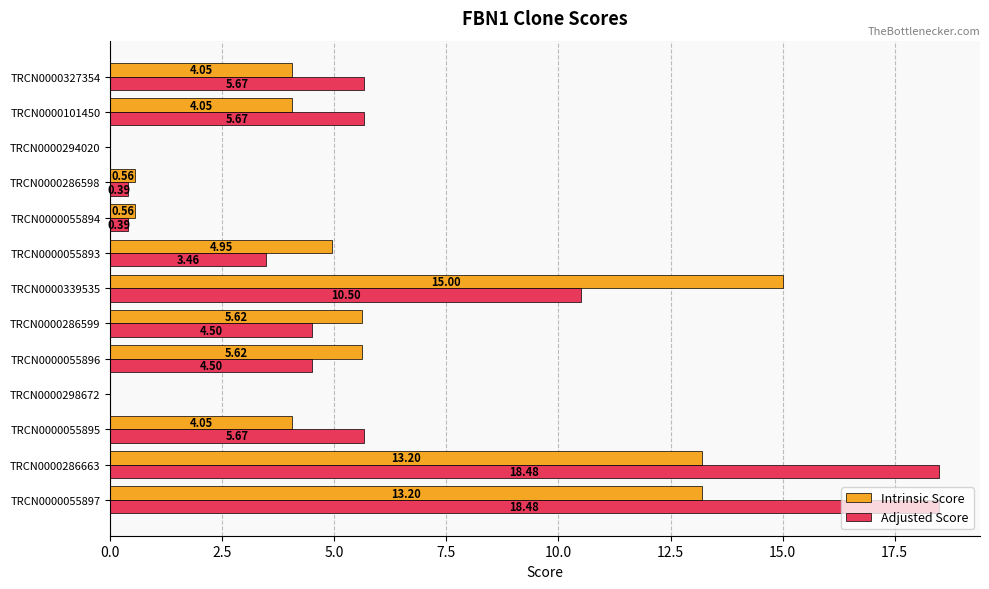

Which series changed the most between TRCN0000339535 and TRCN0000286598?

Intrinsic Score